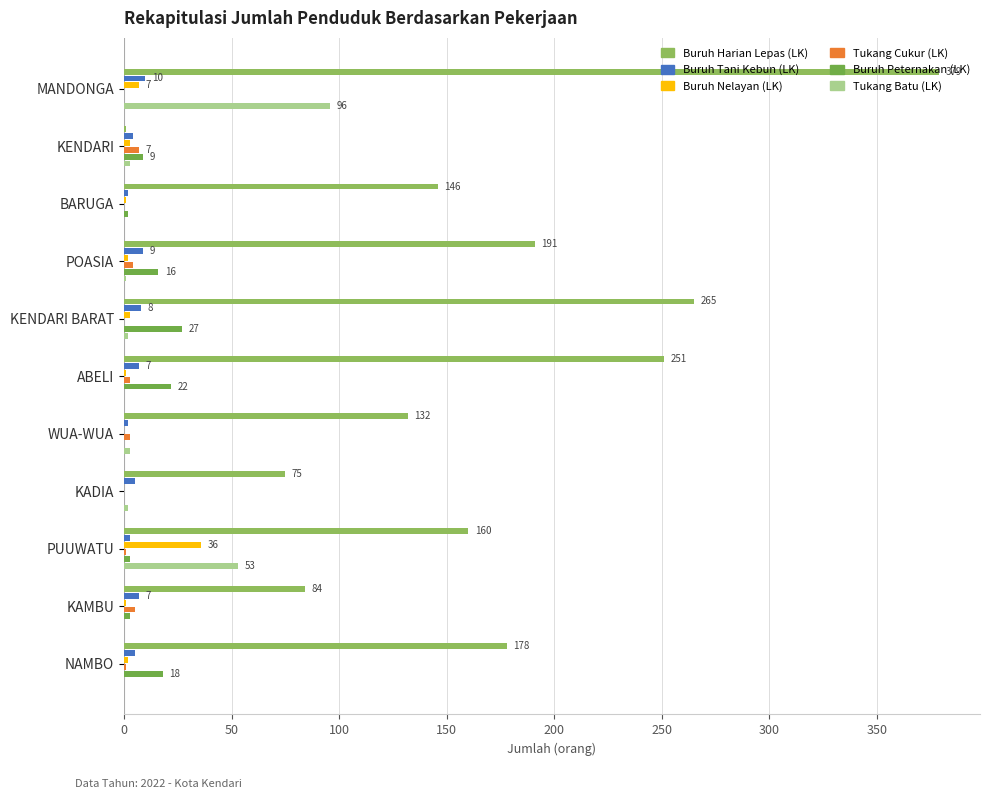

What is the average value of the Buruh Nelayan (LK) series?

5